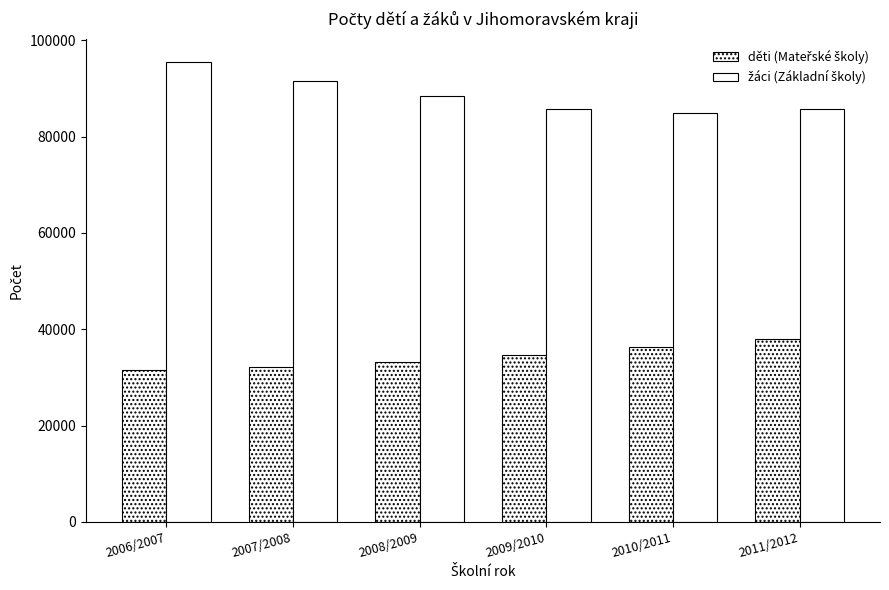

Reading left to right, what are all the values shown in this chart?

děti (Mateřské školy): 31466	32170	33181	34615	36377	38072
žáci (Základní školy): 95529	91546	88365	85711	84974	85672